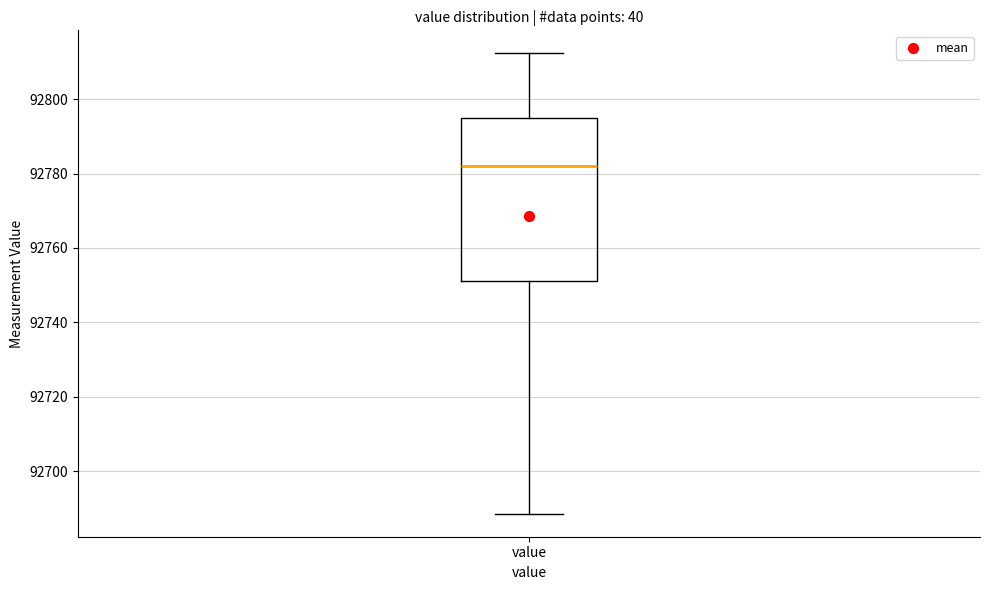

Transcribe this box plot: give where the median line is, the range the box spans, and where the two whiskers end, as read against the y-axis. The values are not printed on the chart, so give them approximately, as read against the axis.

median 92782, box 92752 to 92794, whiskers 92688 to 92812